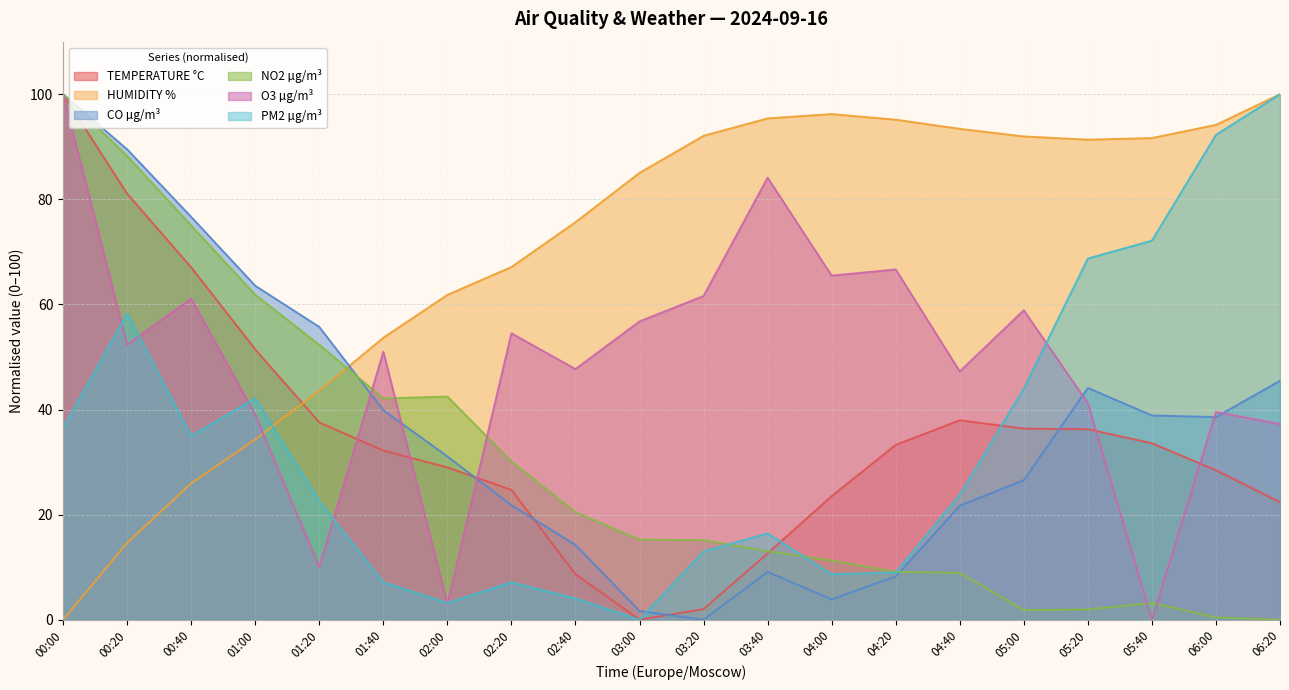

Where do NO2 µg/m³ and CO µg/m³ first cross each other?

01:20 and 01:40